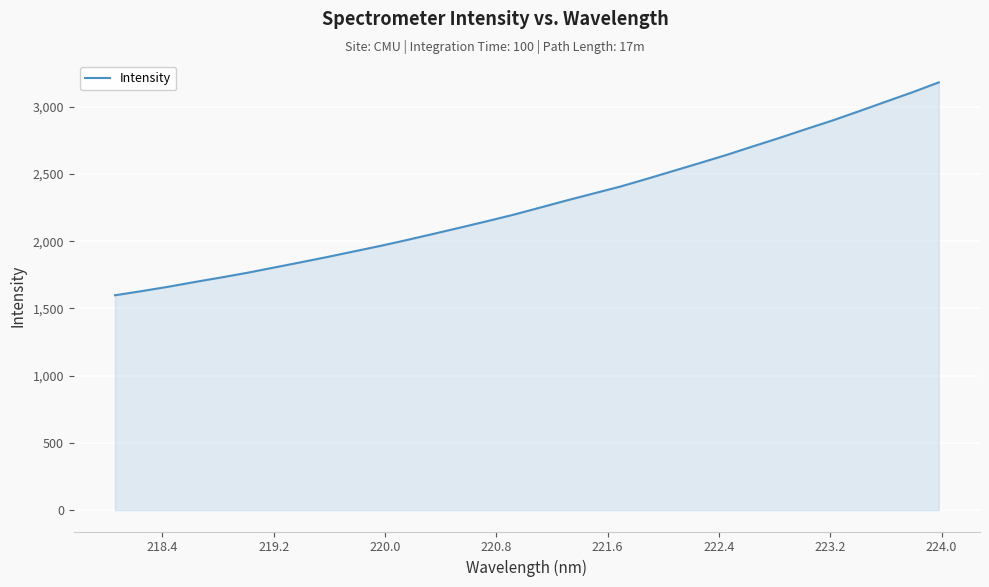

What is the difference between the maximum and minimum values?

1583.4